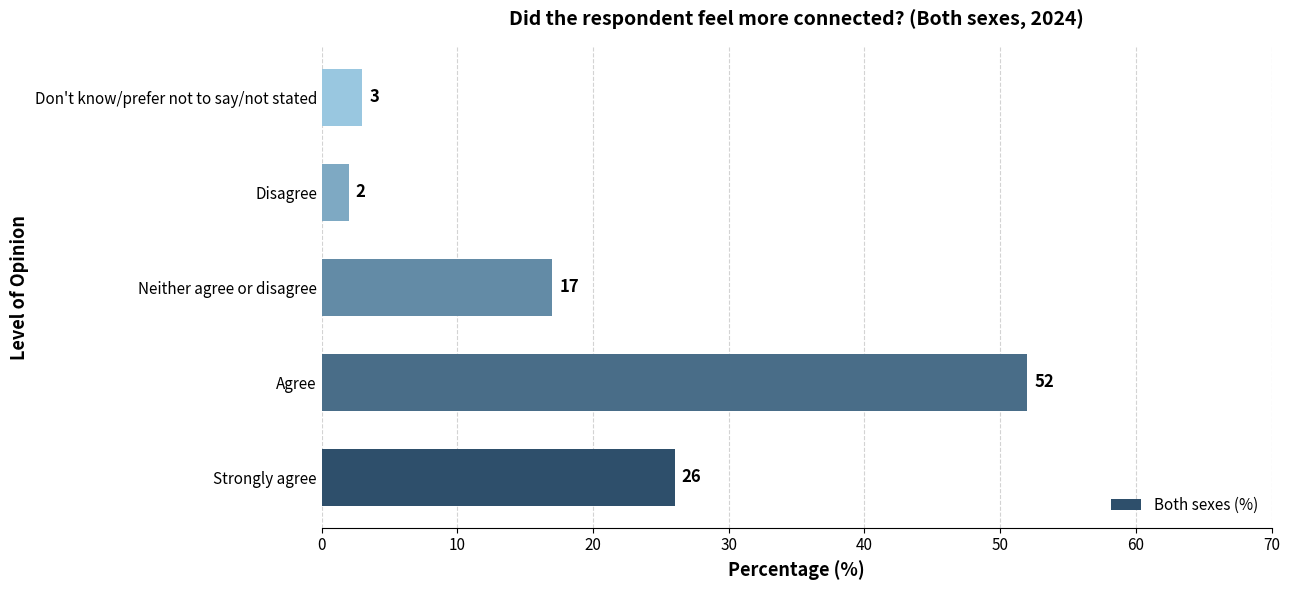

List the labels in order of value, smallest first.

Disagree, Don't know/prefer not to say/not stated, Neither agree or disagree, Strongly agree, Agree